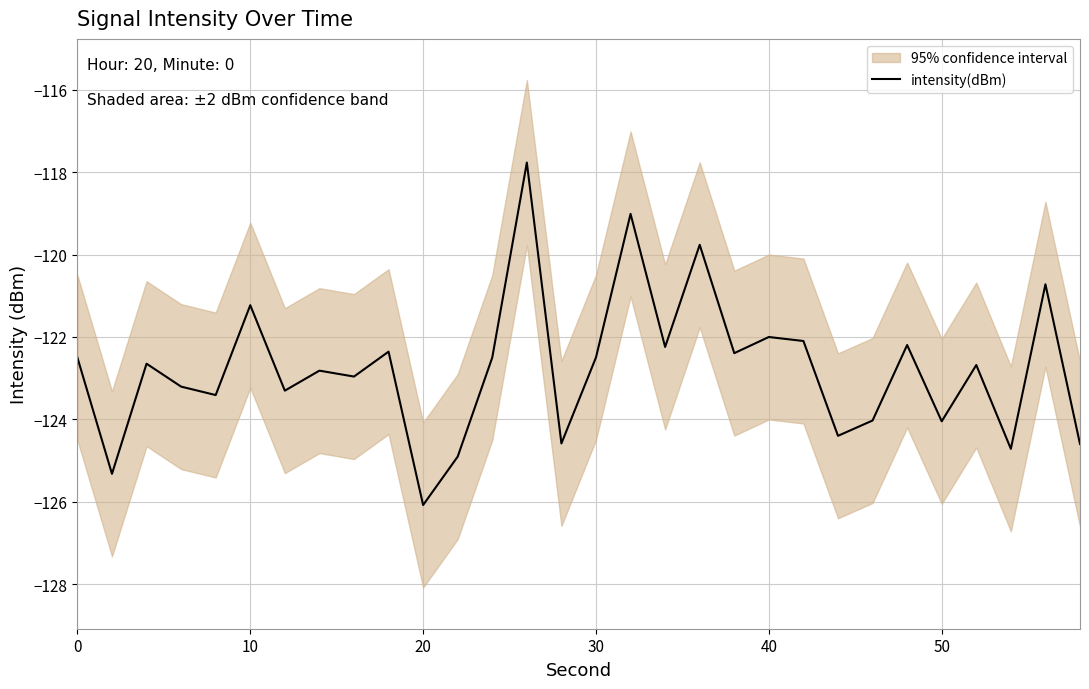

What is the smallest value displayed?

-126.1